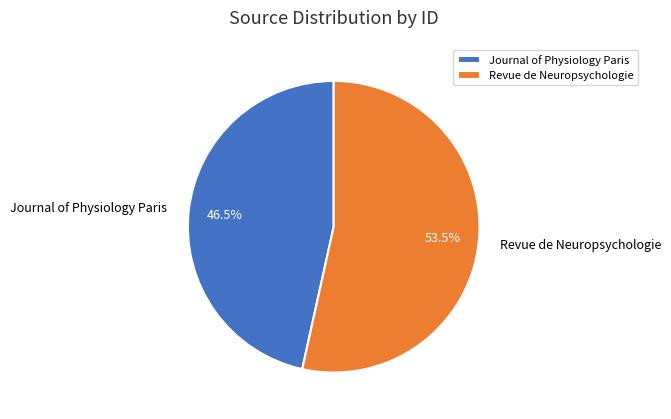

What is the total percentage of Journal of Physiology Paris and Revue de Neuropsychologie?

100.0%